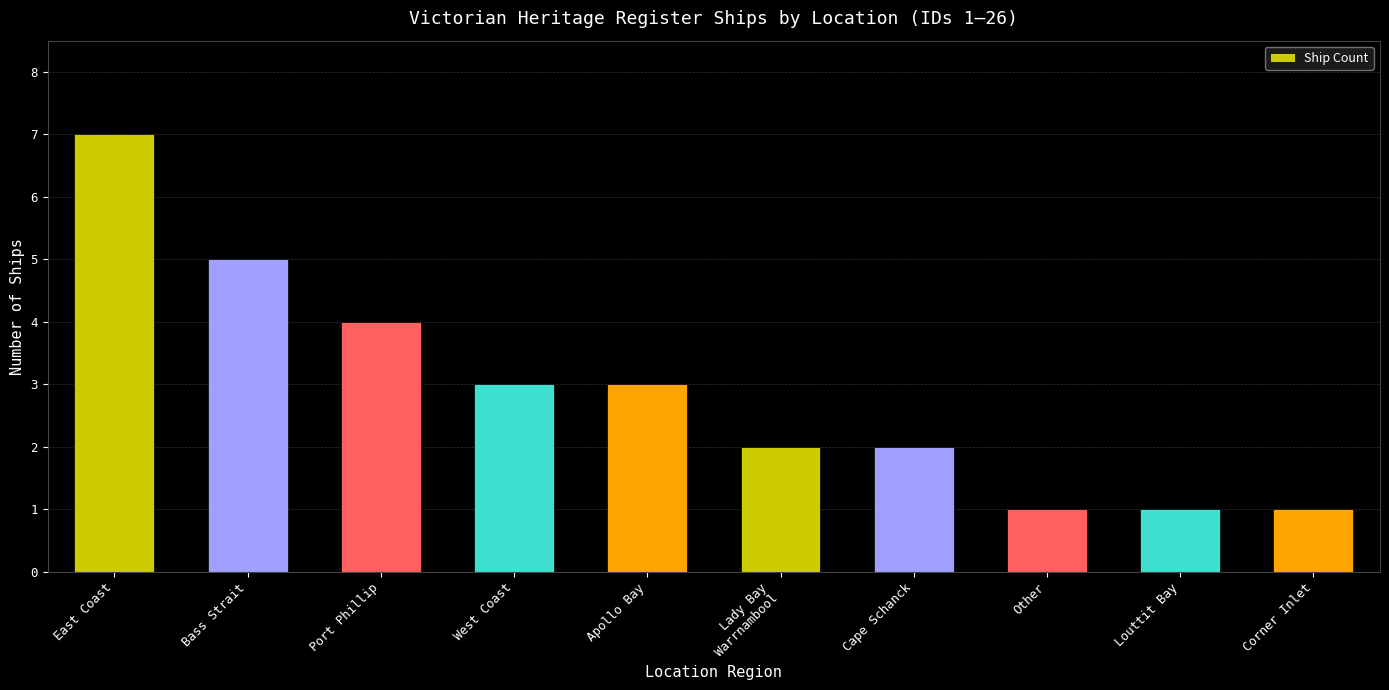

How many bars are there in total?

10